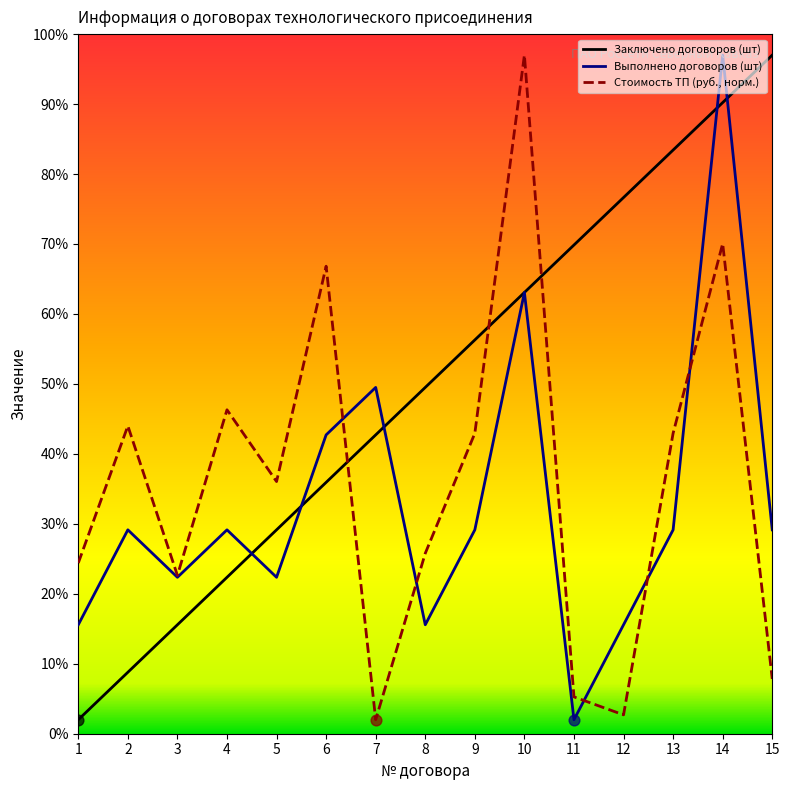

What is the total value across all series at 9?

128.4